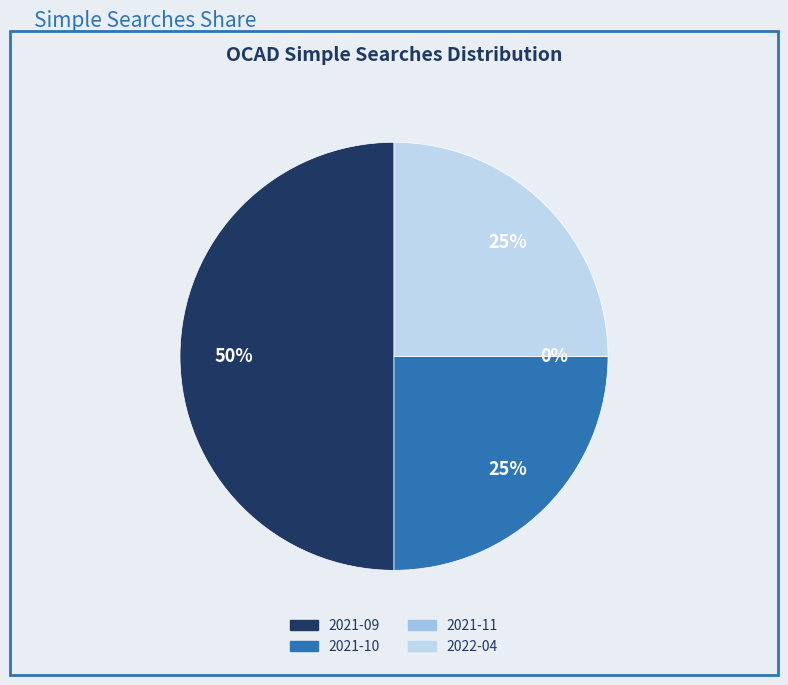

Does 2022-04 represent more than half of the total?

No